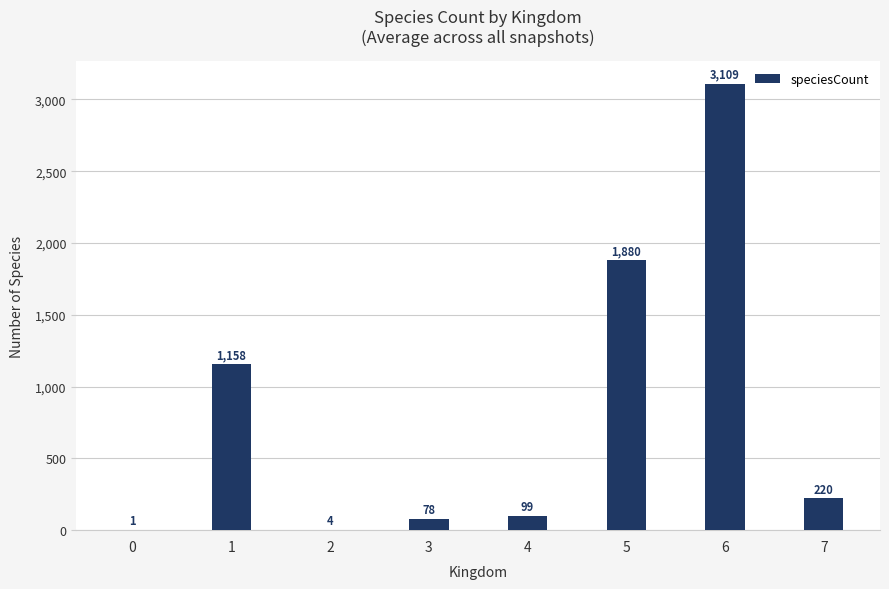

What is the greatest value displayed?

3109.8